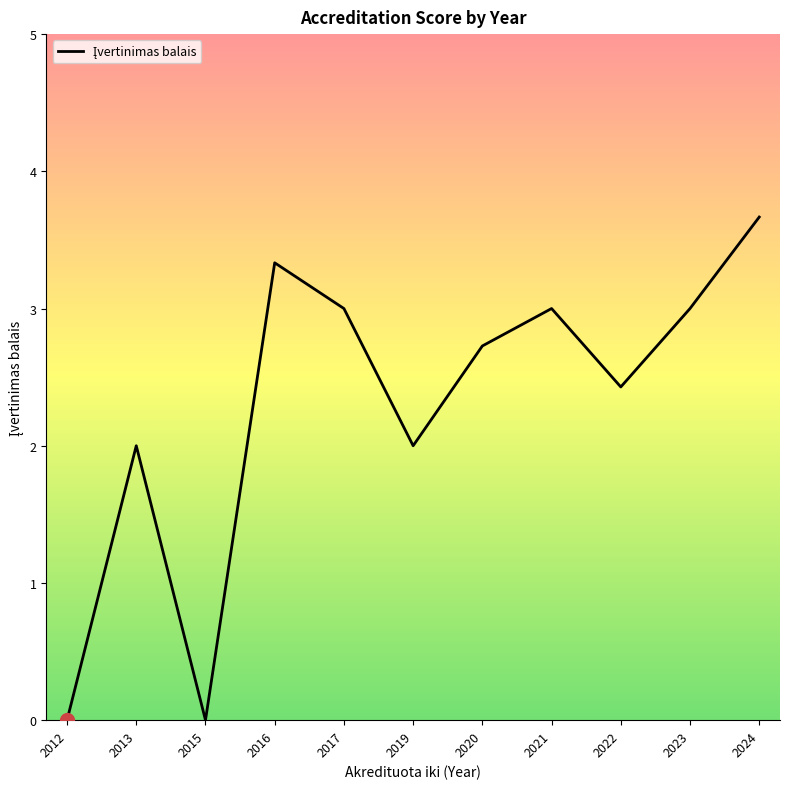

True or false: the data shows 1.7 at 2015.

False